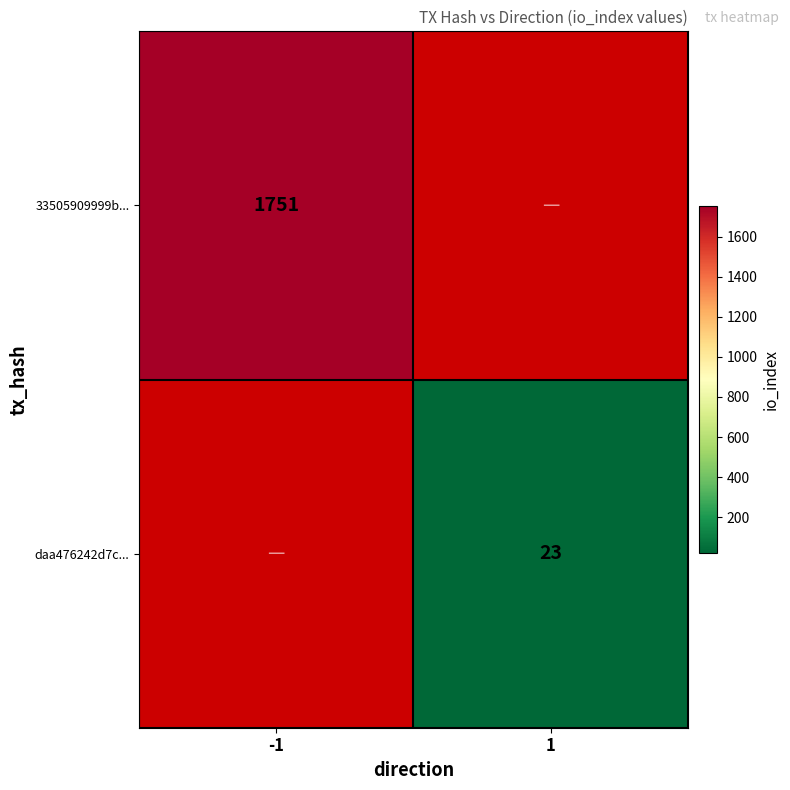

At how many categories does at least one series exceed 392?

1